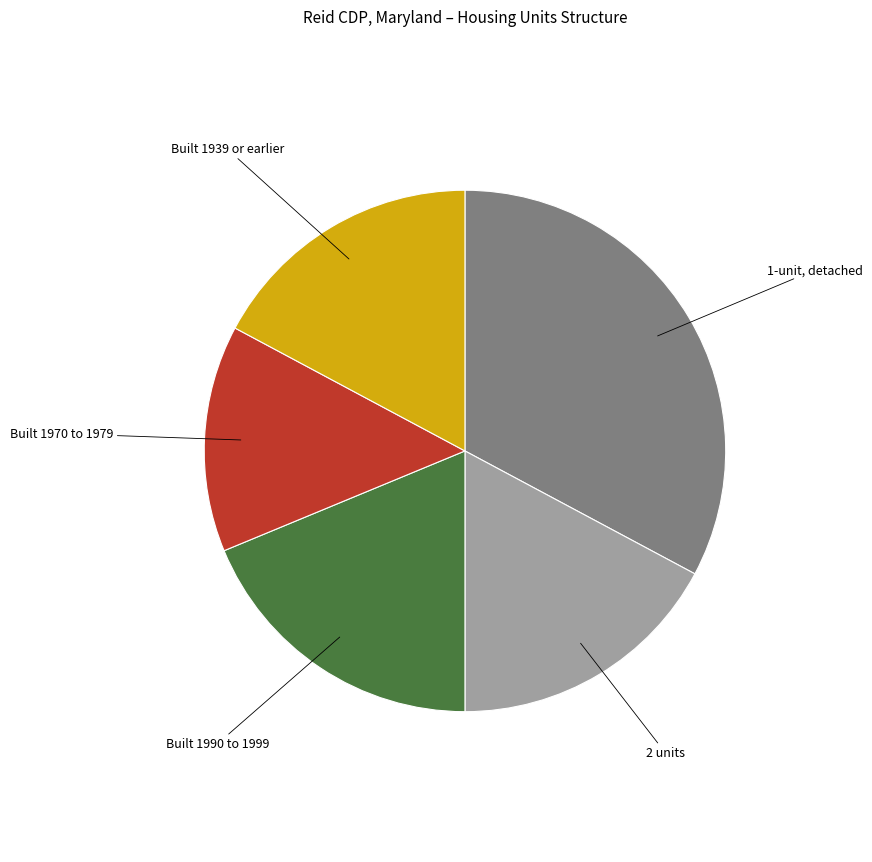

The Built 1939 or earlier slice represents 4% of the pie. True or false?

False